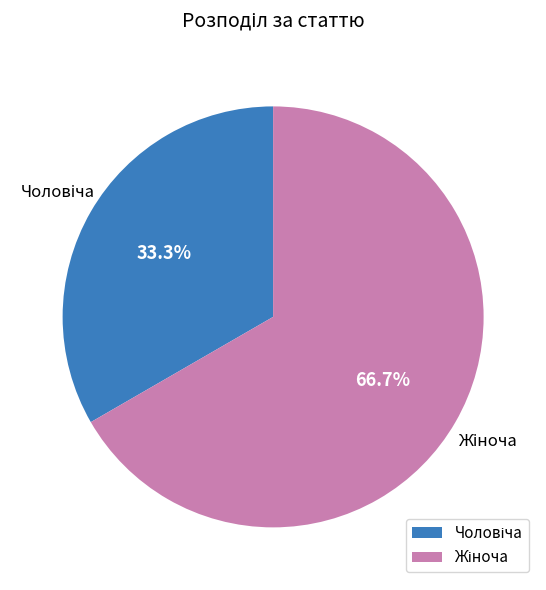

How many slices are in this pie chart?

2